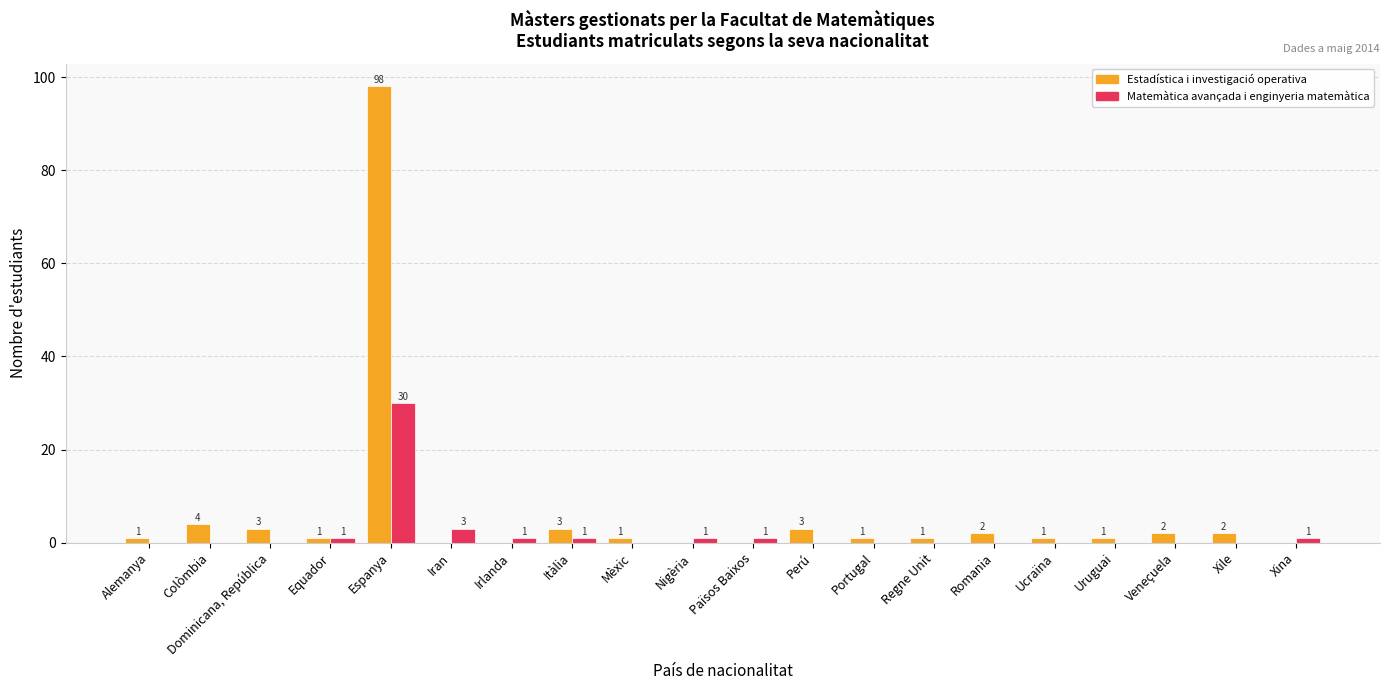

Reading left to right, list all the values displayed in this chart.

Estadística i investigació operativa: Alemanya=1	Colòmbia=4	Dominicana, República=3	Equador=1	Espanya=98	Iran=0	Irlanda=0	Itàlia=3	Mèxic=1	Nigèria=0	Països Baixos=0	Perú=3	Portugal=1	Regne Unit=1	Romania=2	Ucraïna=1	Uruguai=1	Veneçuela=2	Xile=2	Xina=0
Matemàtica avançada i enginyeria matemàtica: Alemanya=0	Colòmbia=0	Dominicana, República=0	Equador=1	Espanya=30	Iran=3	Irlanda=1	Itàlia=1	Mèxic=0	Nigèria=1	Països Baixos=1	Perú=0	Portugal=0	Regne Unit=0	Romania=0	Ucraïna=0	Uruguai=0	Veneçuela=0	Xile=0	Xina=1